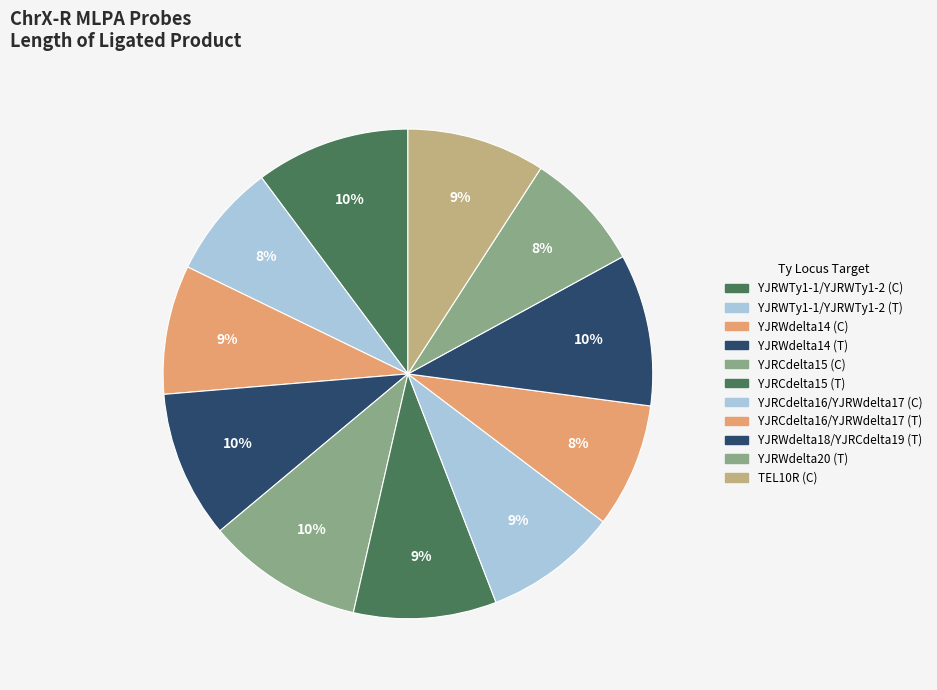

Is there any slice that represents more than half of the pie?

No